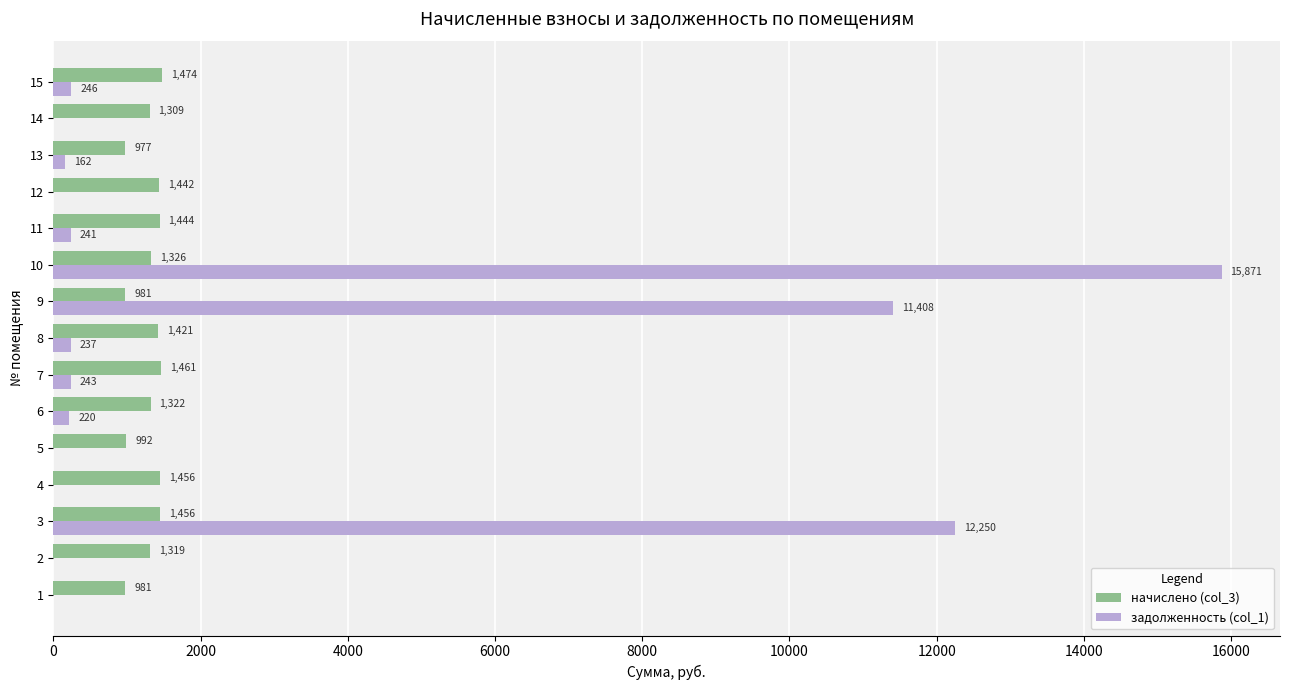

How many distinct data groups are displayed?

2